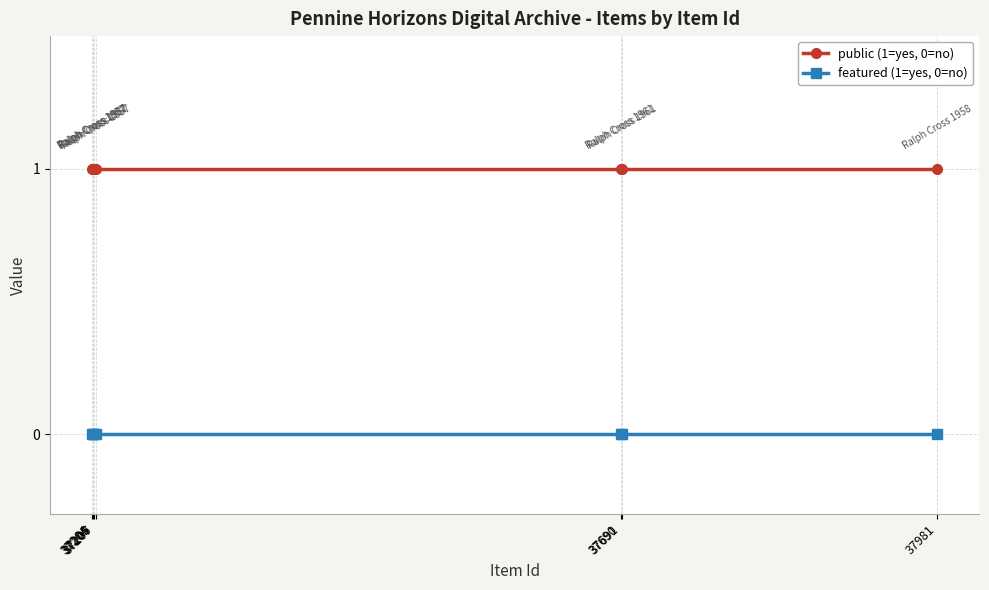

What is the value of the public (1=yes, 0=no) point at the 5th from the left?

1